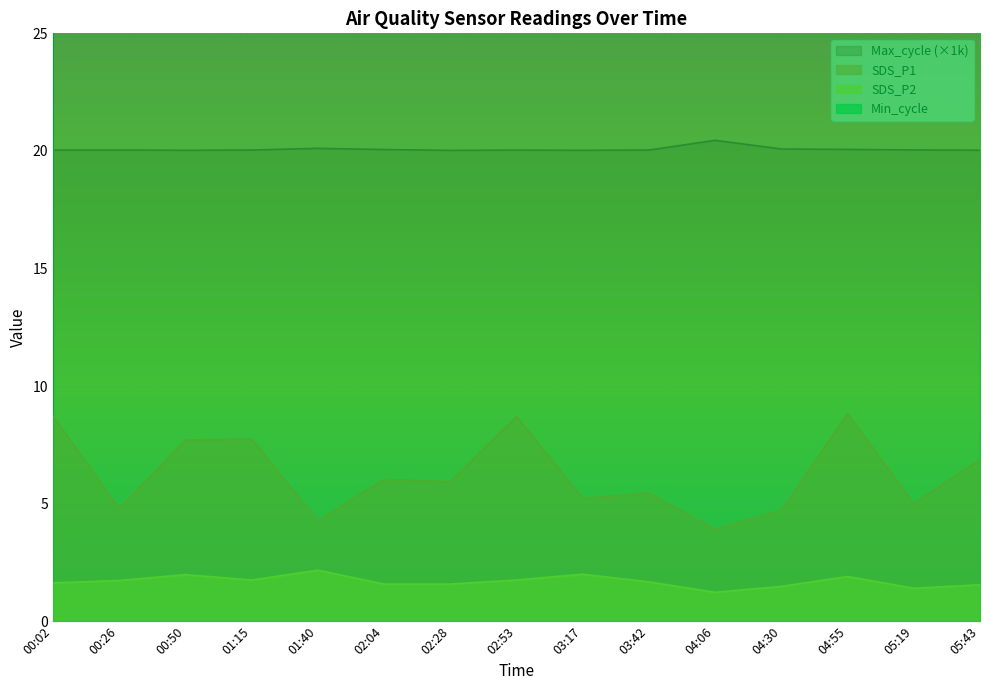

How many interior local valleys does the SDS_P2 series have?

3